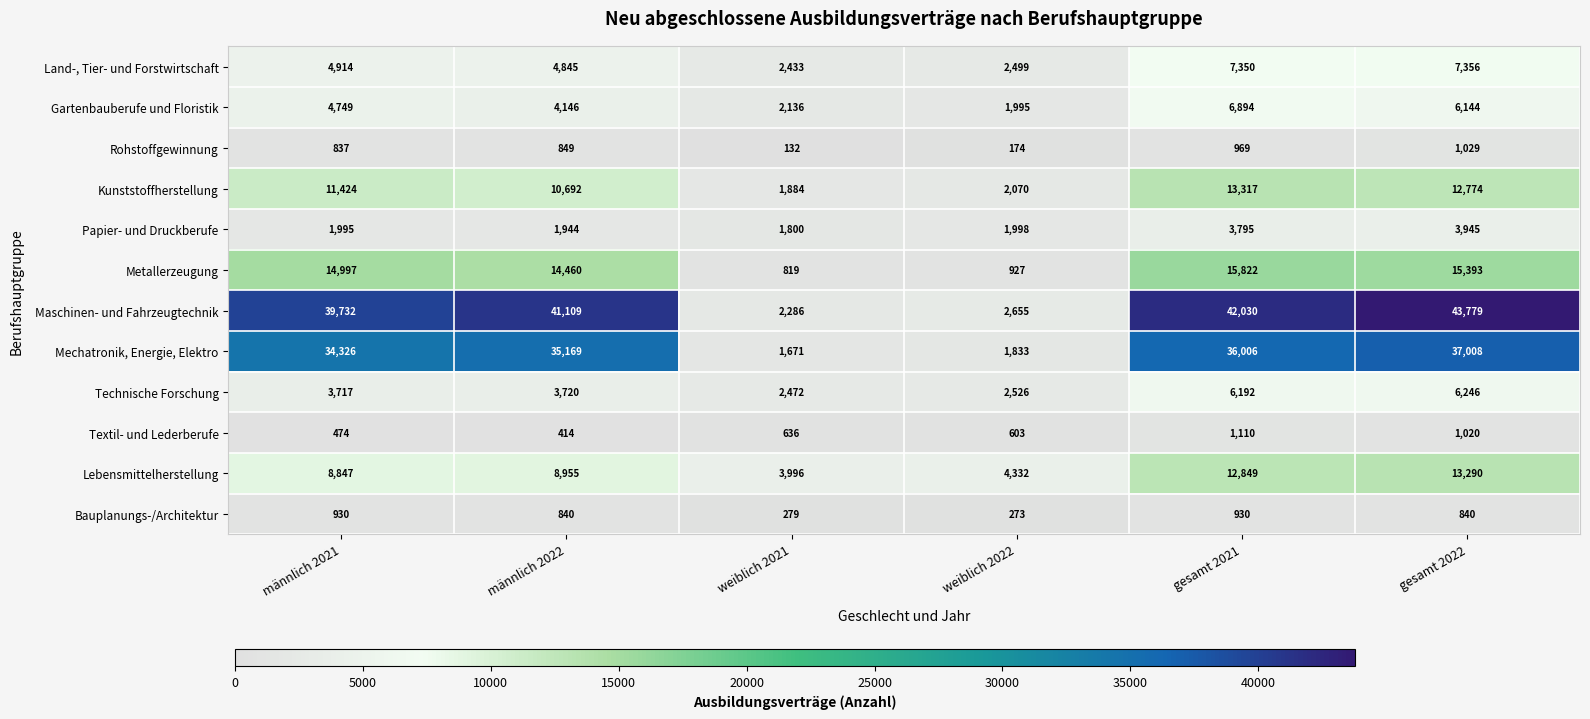

The Land-, Tier- und Forstwirtschaft series shows 2663 at gesamt 2022. True or false?

False